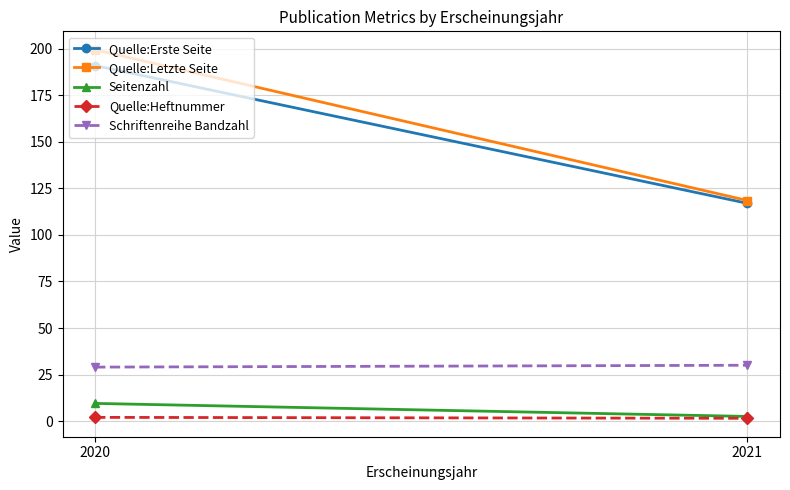

Count the number of data series in this chart.

5